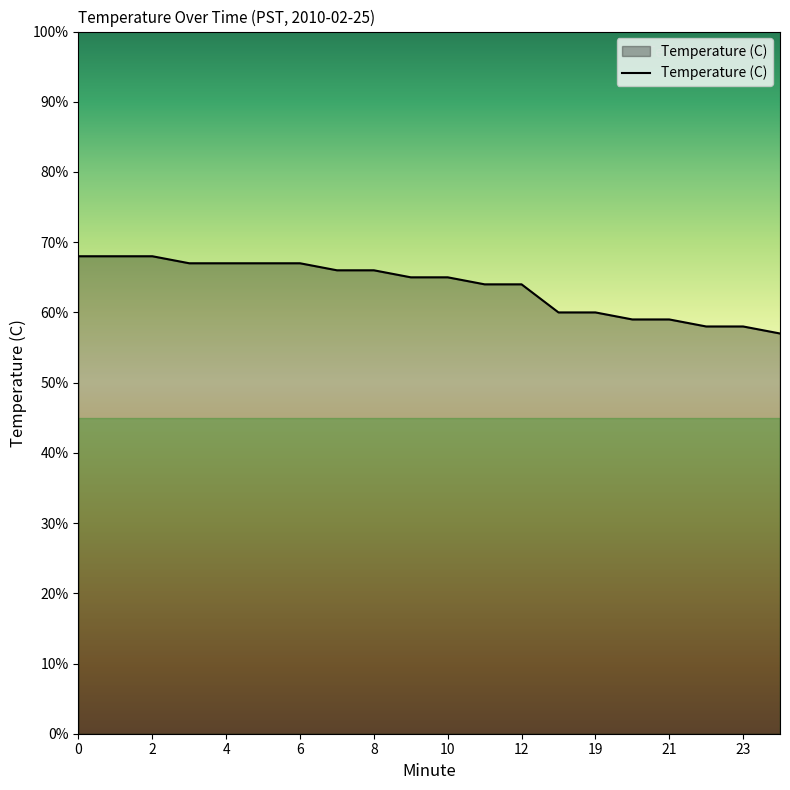

Is this an area chart (filled region under the line)?

Yes